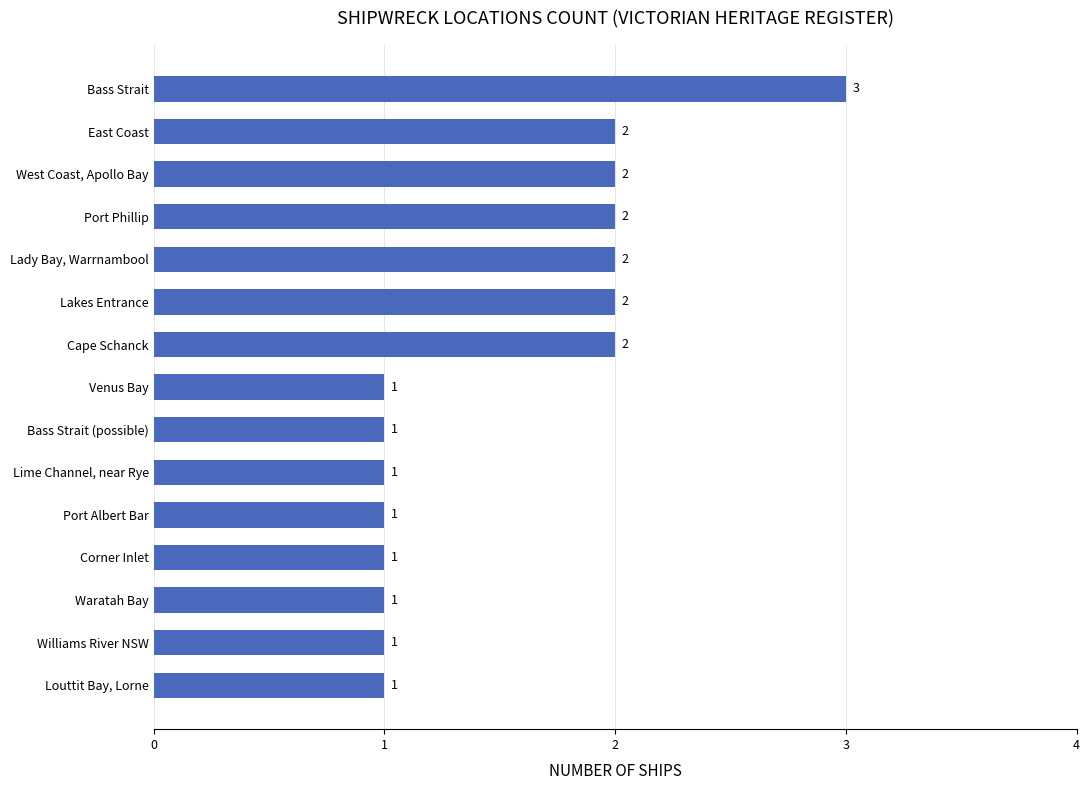

What is the maximum value shown in the chart?

3